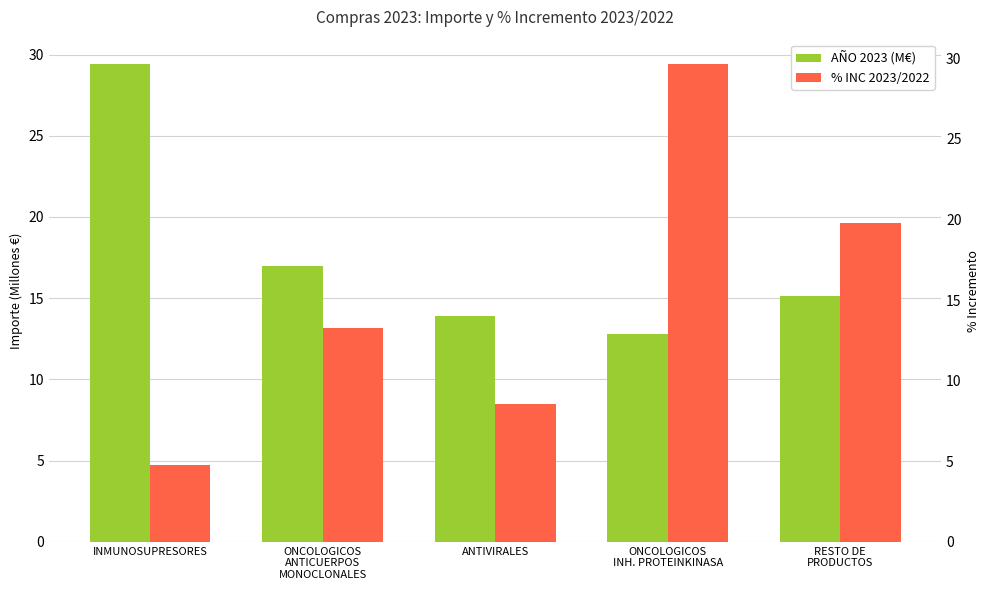

True or false: AÑO 2023 (M€) has a value of 29.4 at INMUNOSUPRESORES.

True